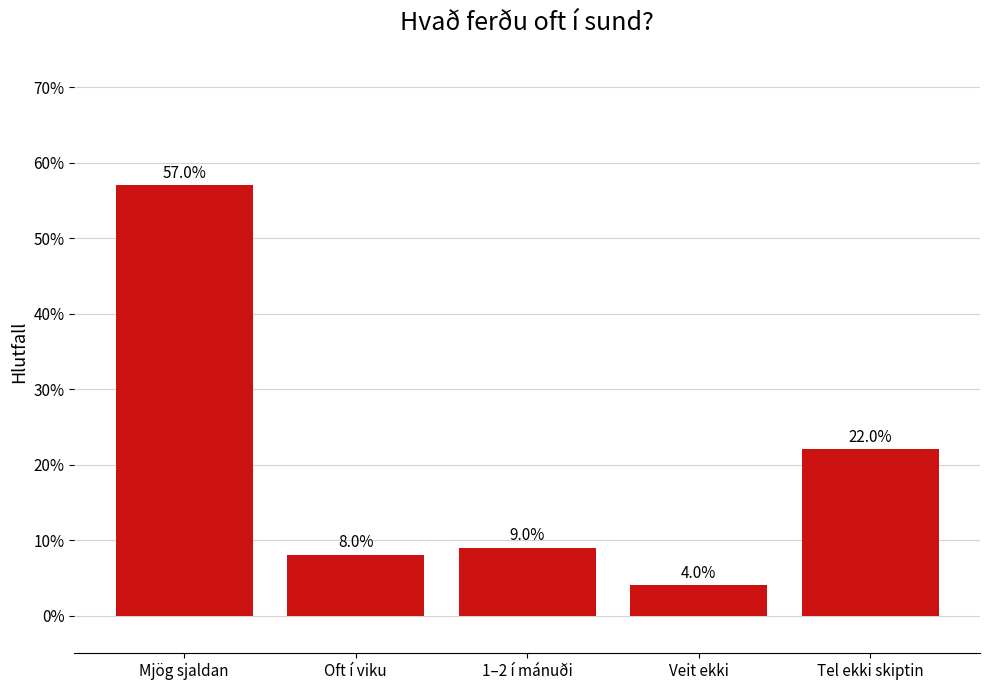

Does the chart contain any negative values?

No